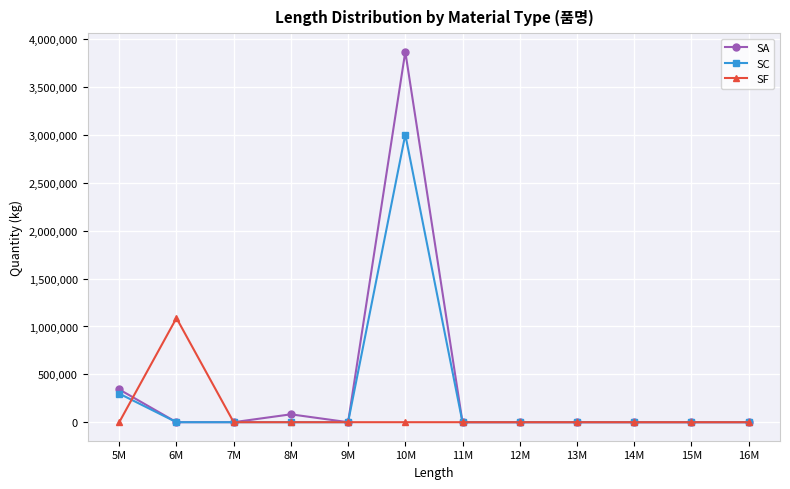

Where is the first local maximum for SF?

6M